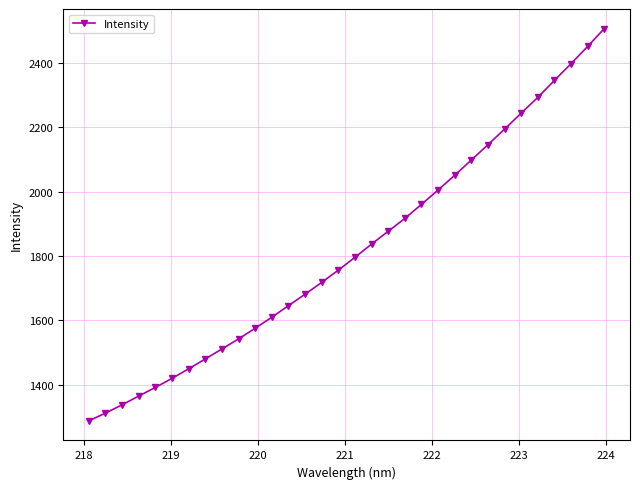

What is the minimum value shown in the chart?

1288.6